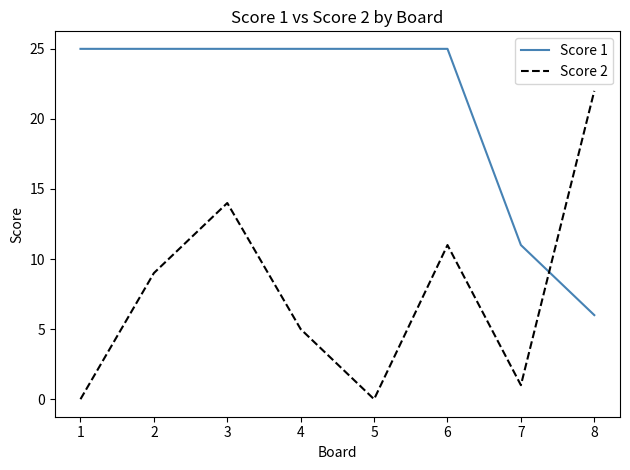

True or false: Score 2 and Score 1 cross at least once.

True